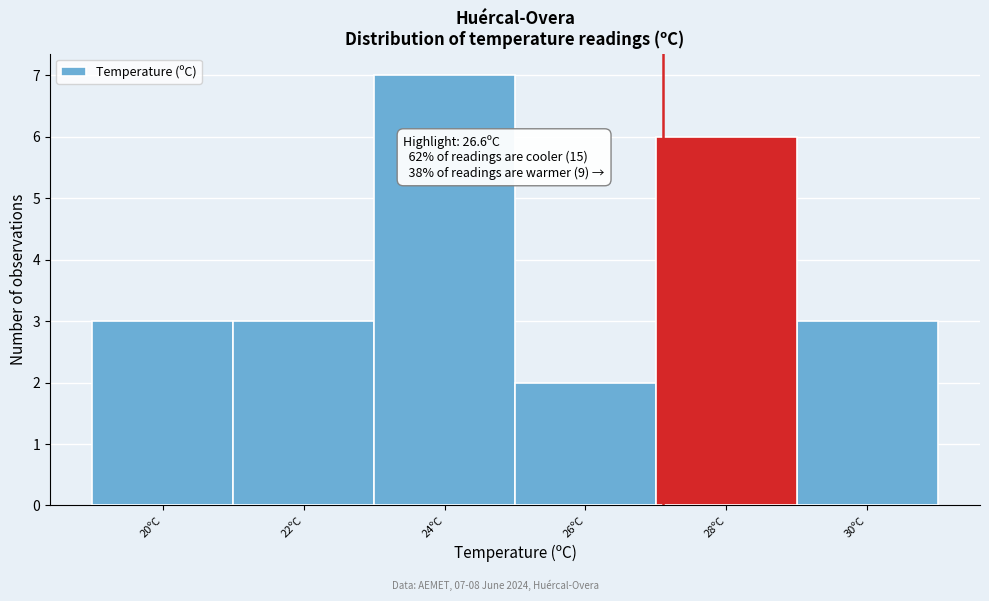

Reading right to left, extract all data points from this chart.

3	6	2	7	3	3